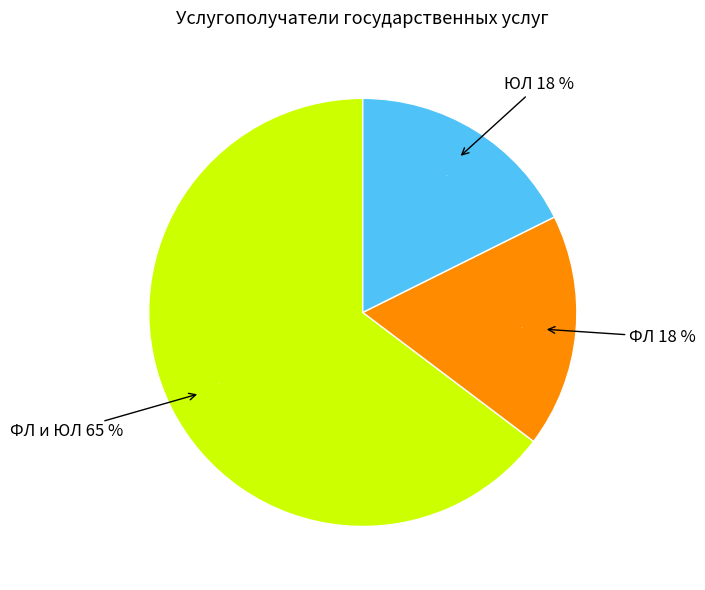

To the nearest percent, what portion does ФЛ represent?

18%